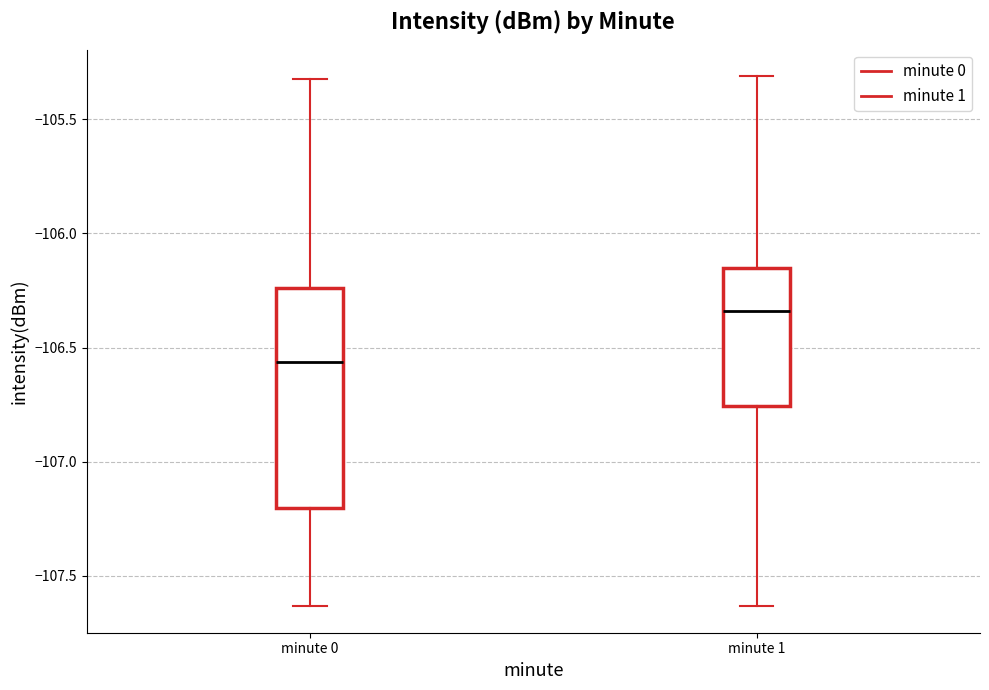

Which box is the tallest, from its lower edge to its upper edge?

minute 0